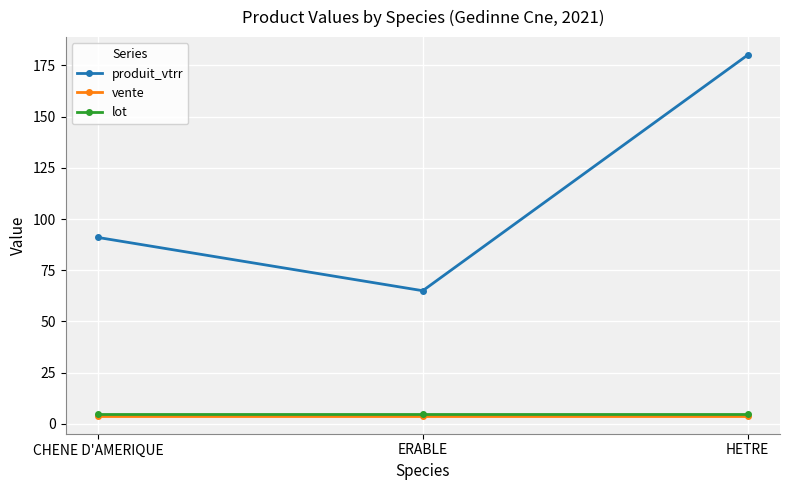

Reading left to right, extract all data points from this chart.

produit_vtrr: 91	65	180
vente: 4	4	4
lot: 5	5	5